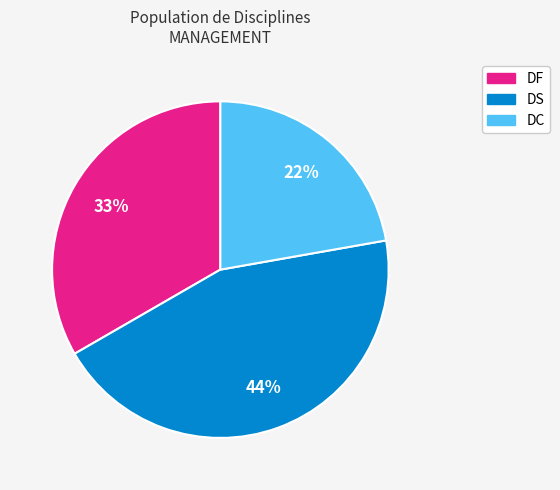

To the nearest percent, what is the average slice percentage?

33%